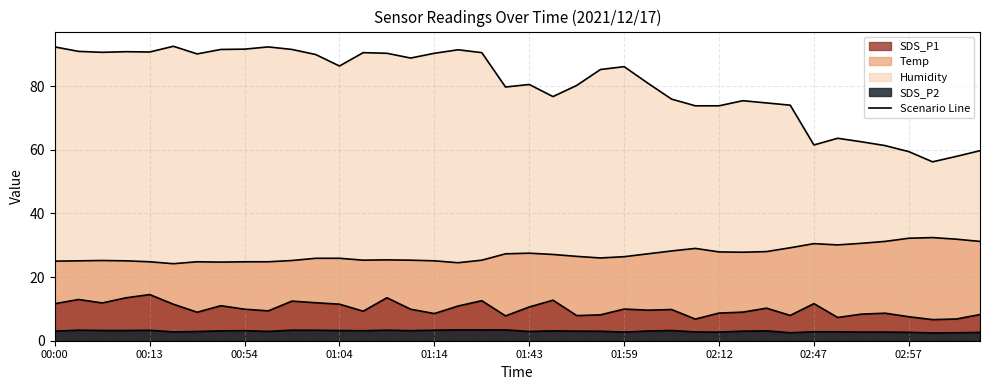

What is the difference between the highest and lowest values at 00:49?

87.2